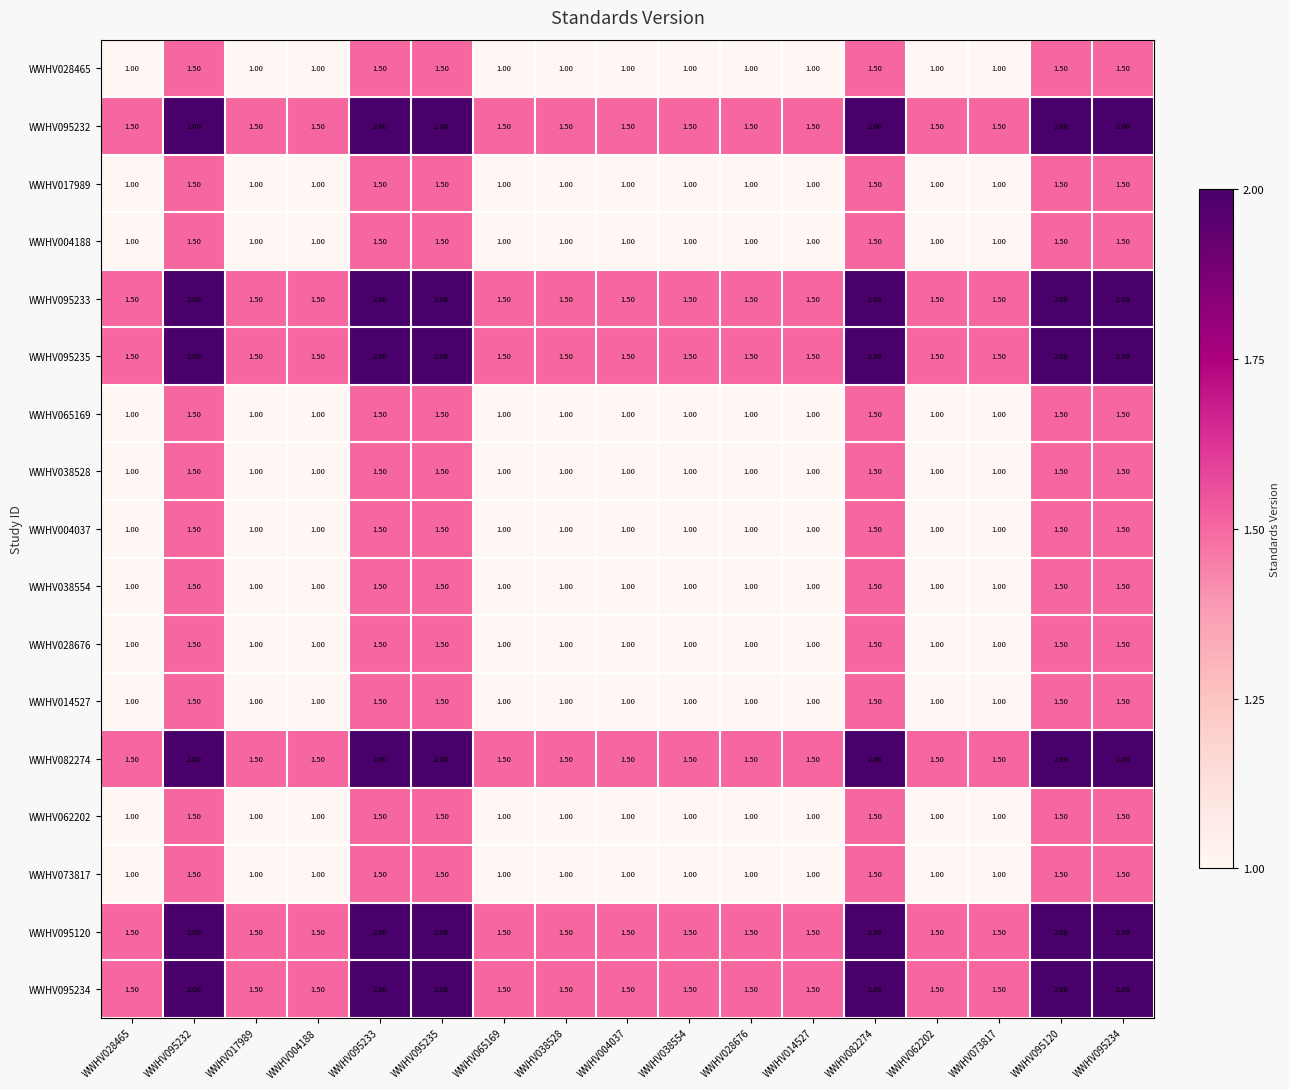

What is the spread (max minus min) of values at WWHV004188?

0.5